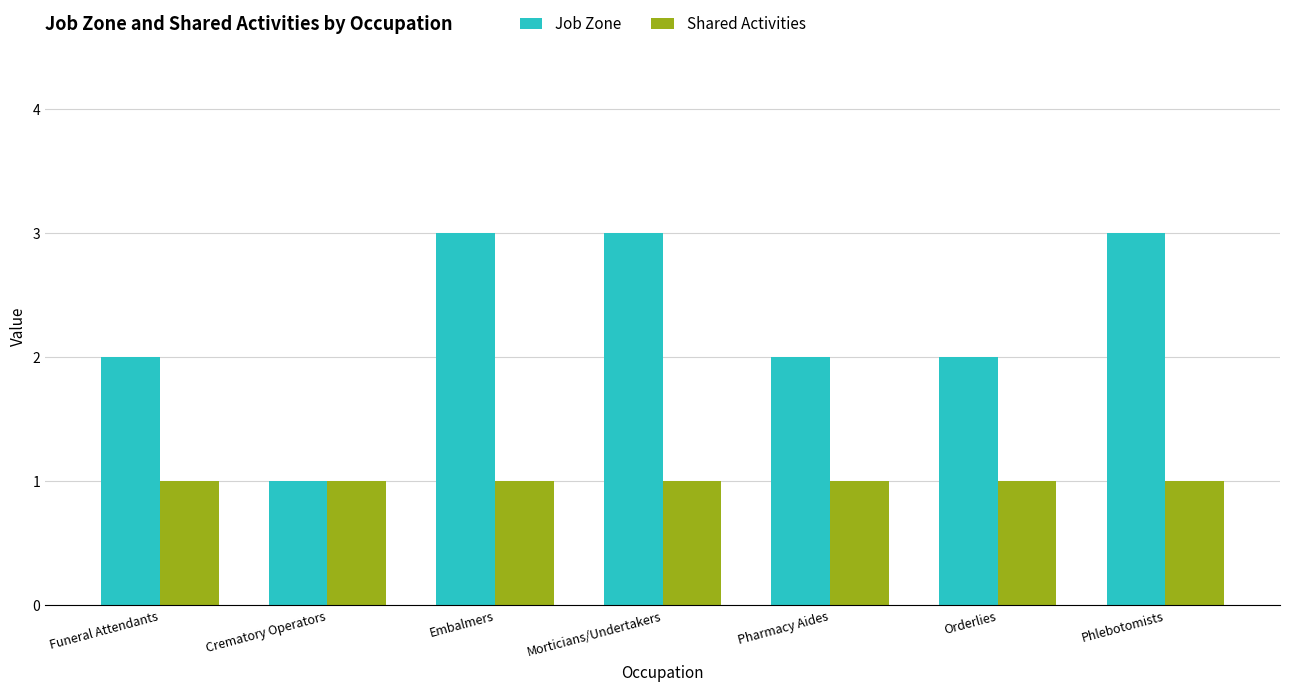

Is the value of Job Zone at Phlebotomists greater than the value of Shared Activities at Crematory Operators?

Yes